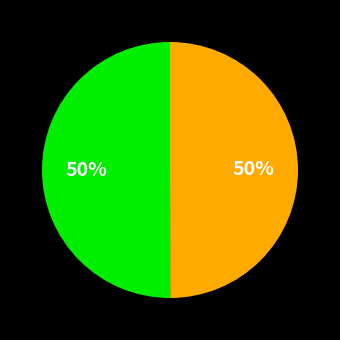

To the nearest percent, what is the average slice percentage?

50%